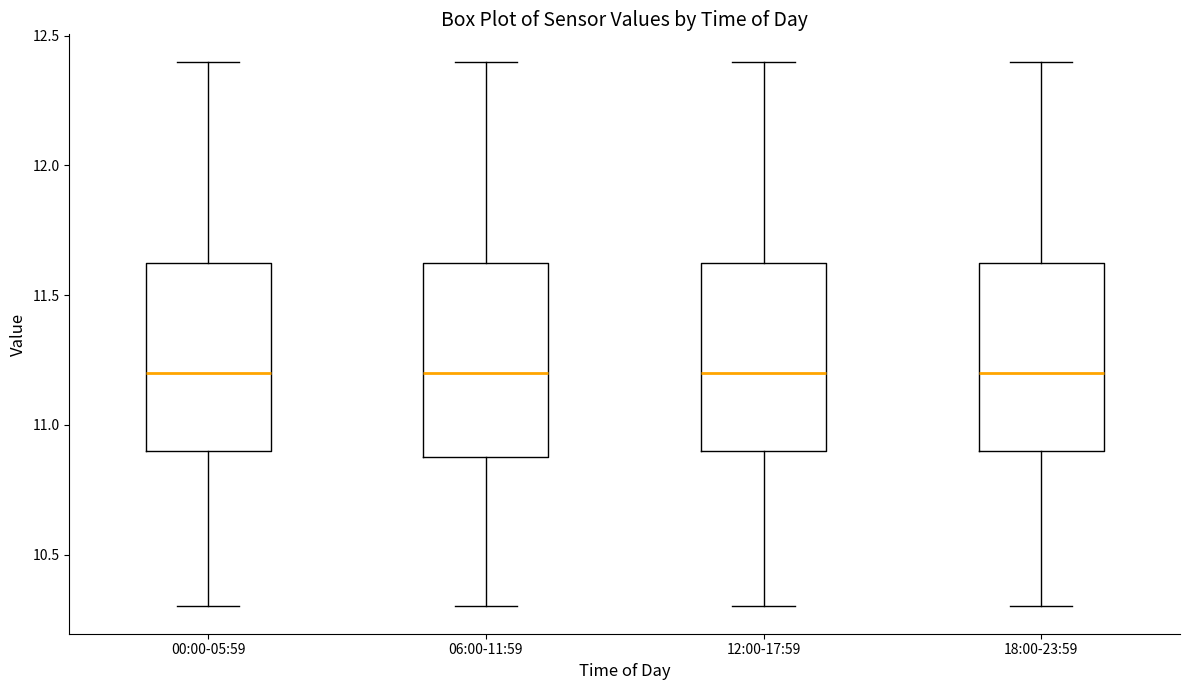

Reading left to right, read every box against the y-axis: the position of its median line, the range the box covers, and the ends of its whiskers. The values are not printed on the chart, so give them approximately, as read against the axis.

00:00-05:59: median 11.20, box 10.90 to 11.65, whiskers 10.30 to 12.40
06:00-11:59: median 11.20, box 10.90 to 11.65, whiskers 10.30 to 12.40
12:00-17:59: median 11.20, box 10.90 to 11.65, whiskers 10.30 to 12.40
18:00-23:59: median 11.20, box 10.90 to 11.65, whiskers 10.30 to 12.40